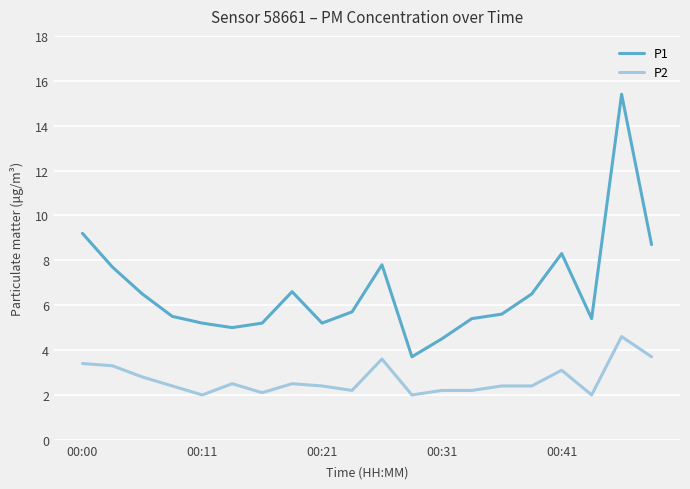

What is the difference between the maximum and minimum values in the P2 series?

2.6